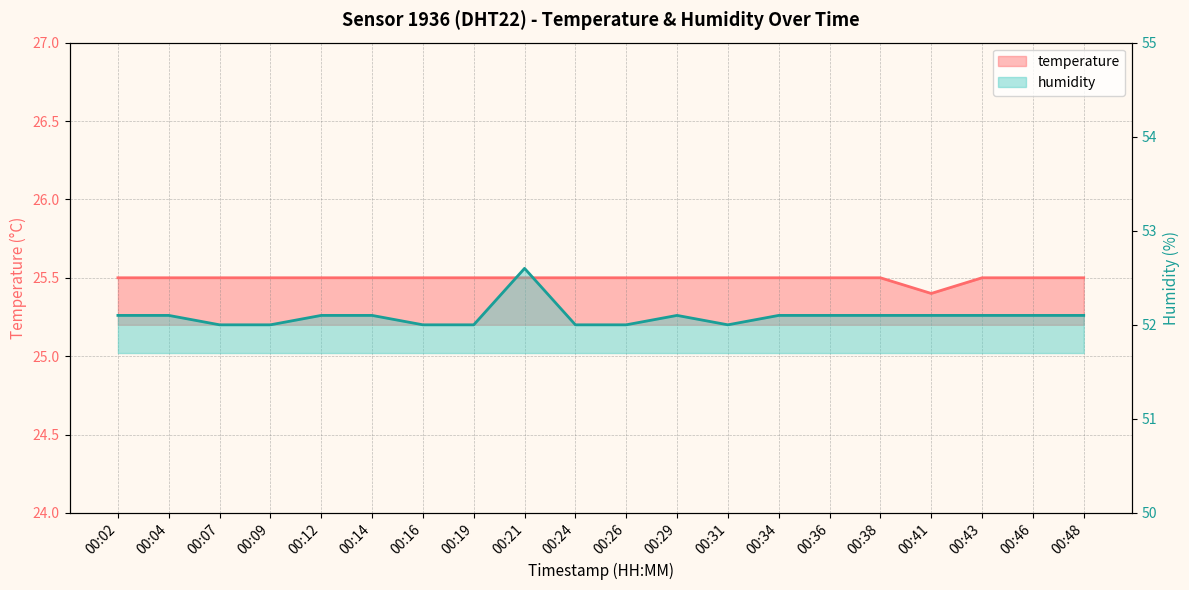

At which label is temperature closest to 25?

00:41